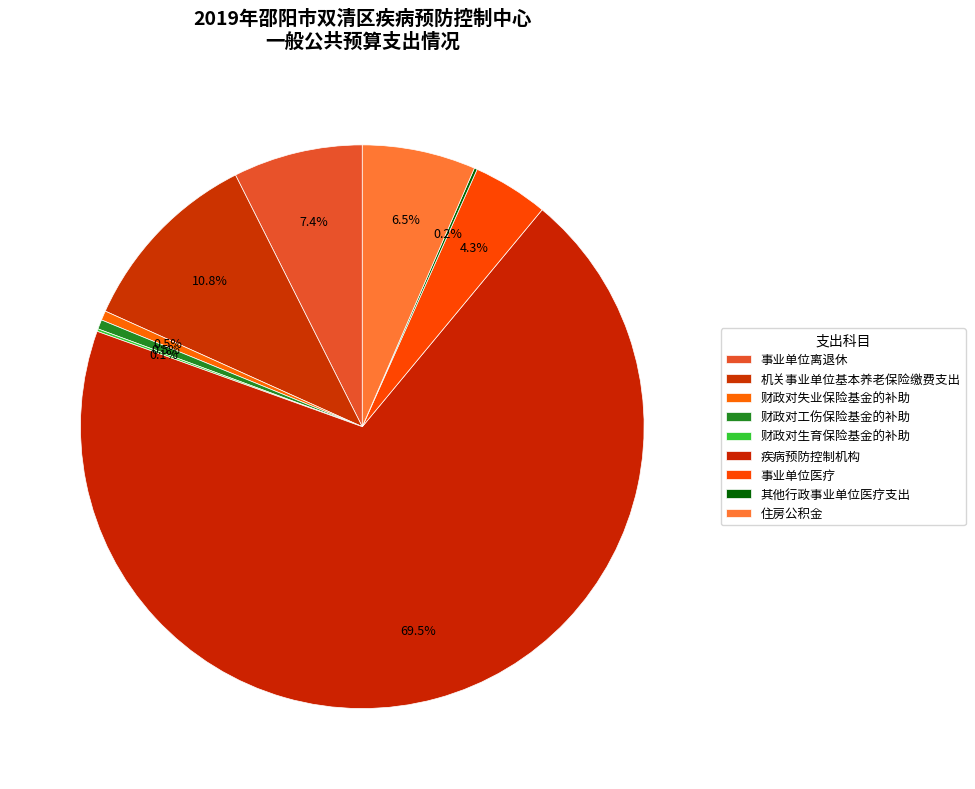

Which slice is the largest?

疾病预防控制机构